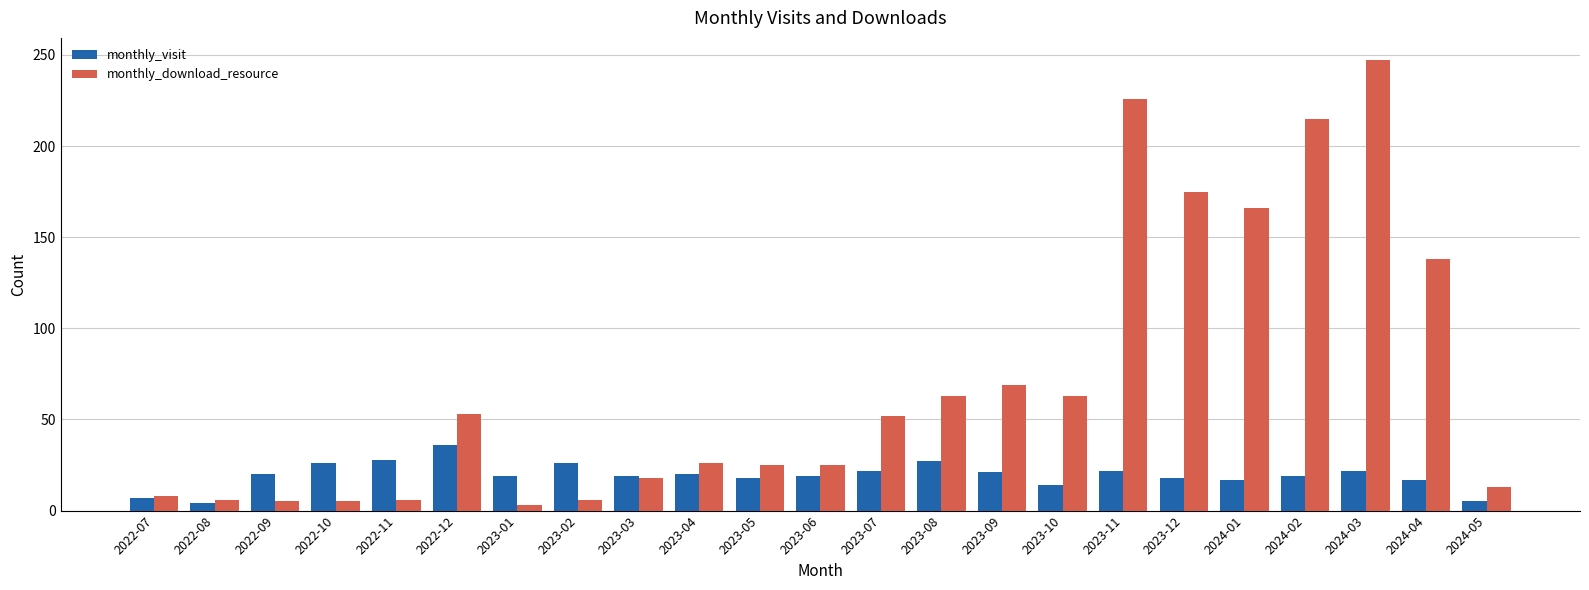

What is the approximate value of monthly_download_resource at 2024-04, to the nearest 50?

150